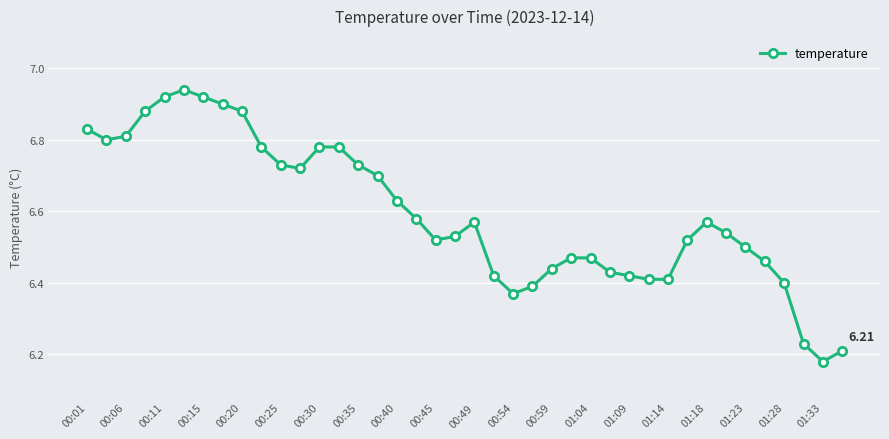

What is the difference between the second highest and second lowest values?

0.7